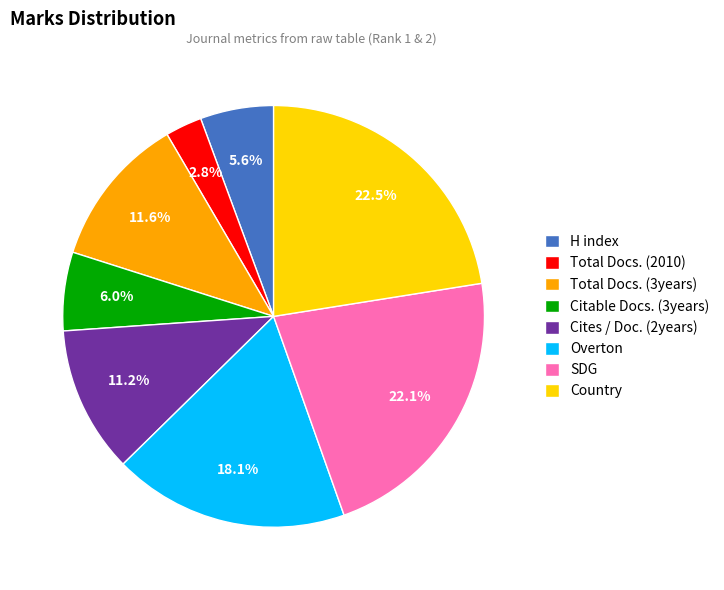

Which has a higher value, Total Docs. (3years) or SDG?

SDG